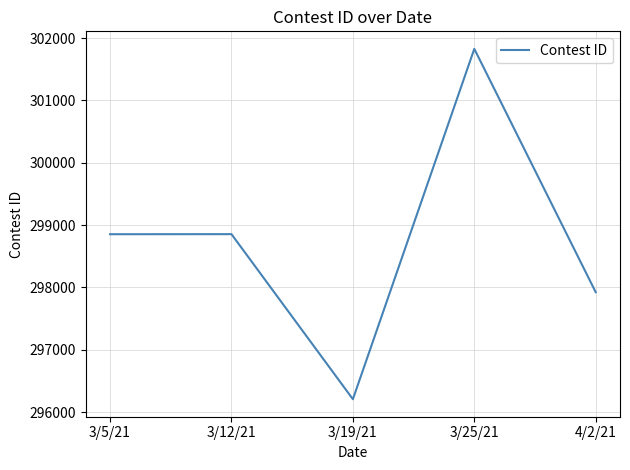

Read the value at 4/2/21, to the nearest 50.

297900